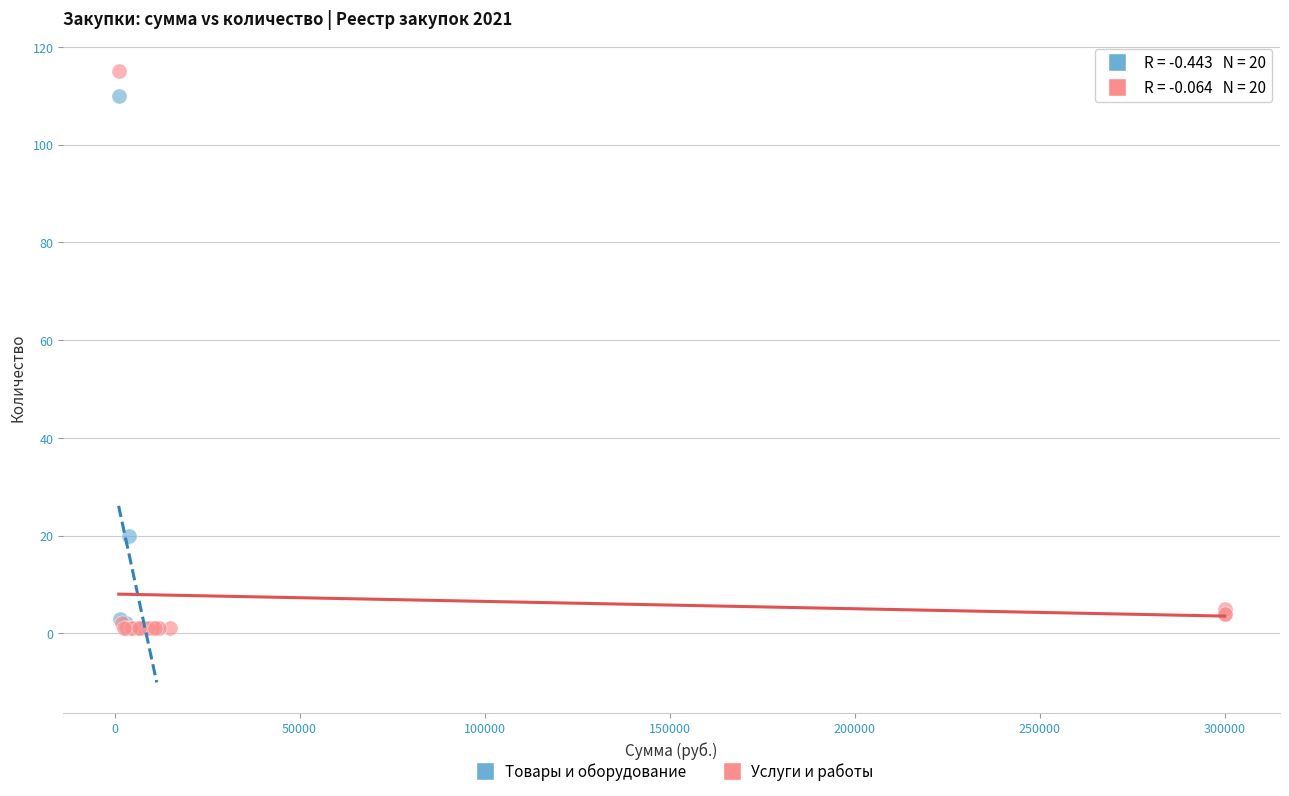

Which series has the widest spread of Y values?

Услуги и работы